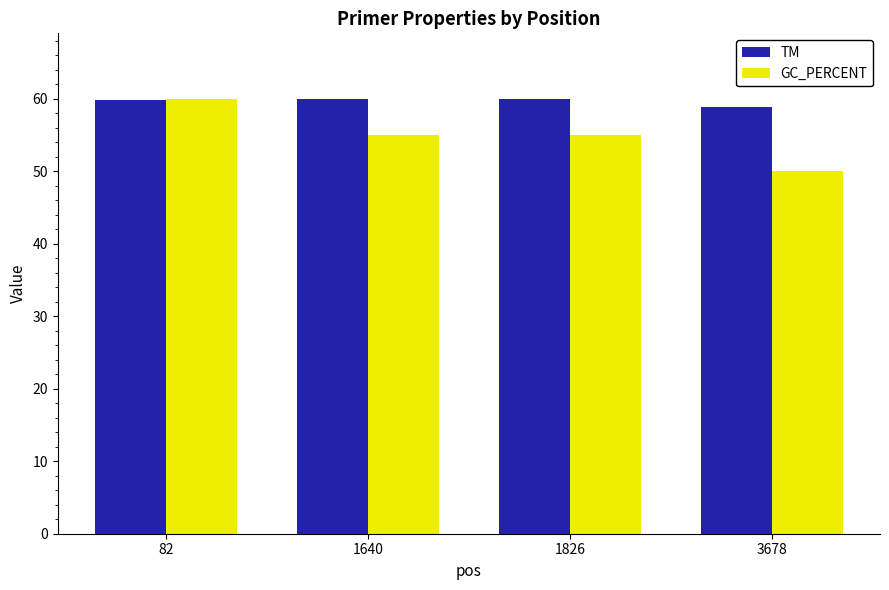

What is the value of the TM bar at the 4th from the left?

58.9